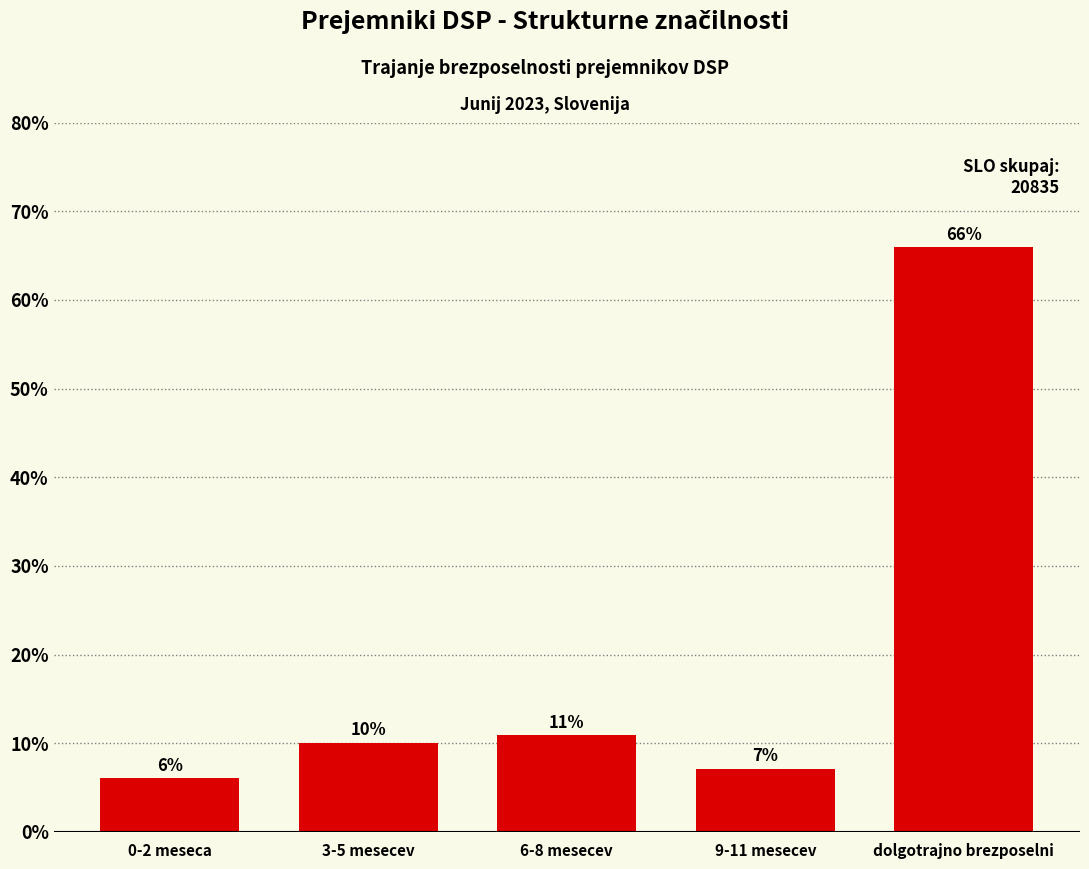

Are the bars horizontal?

No